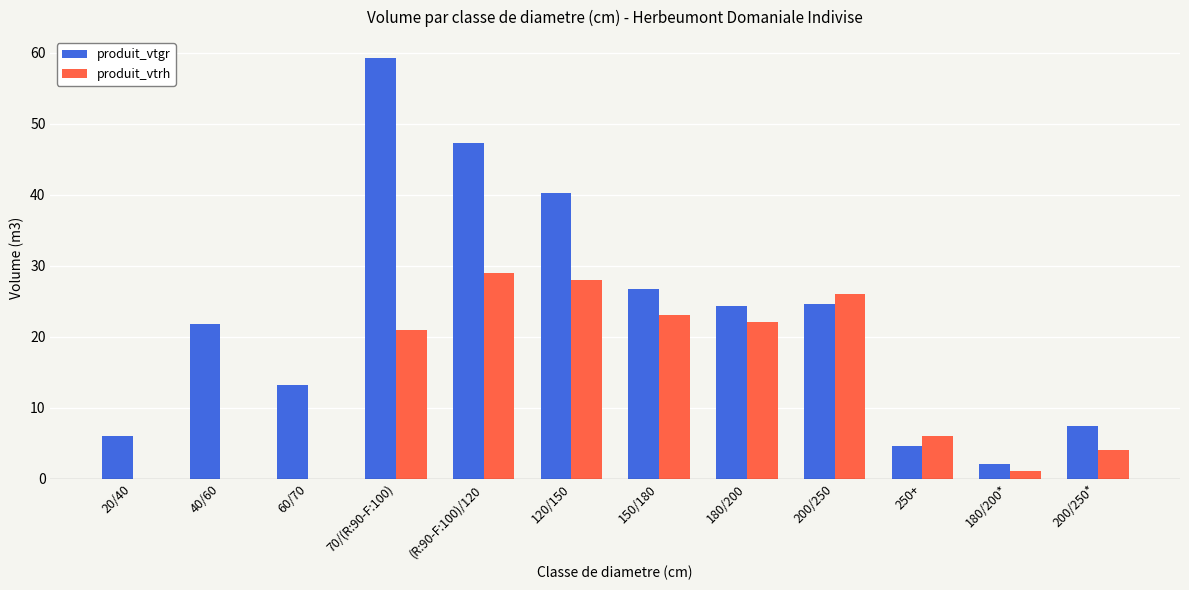

What is the sum of all produit_vtrh values?

160.0